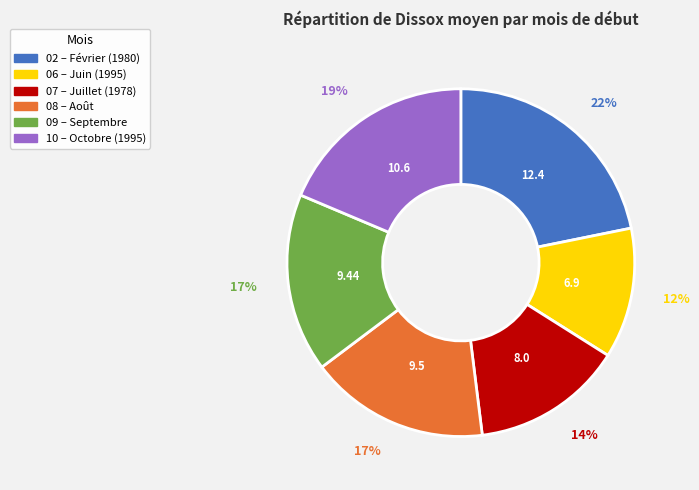

Is 02 the majority of the pie?

No